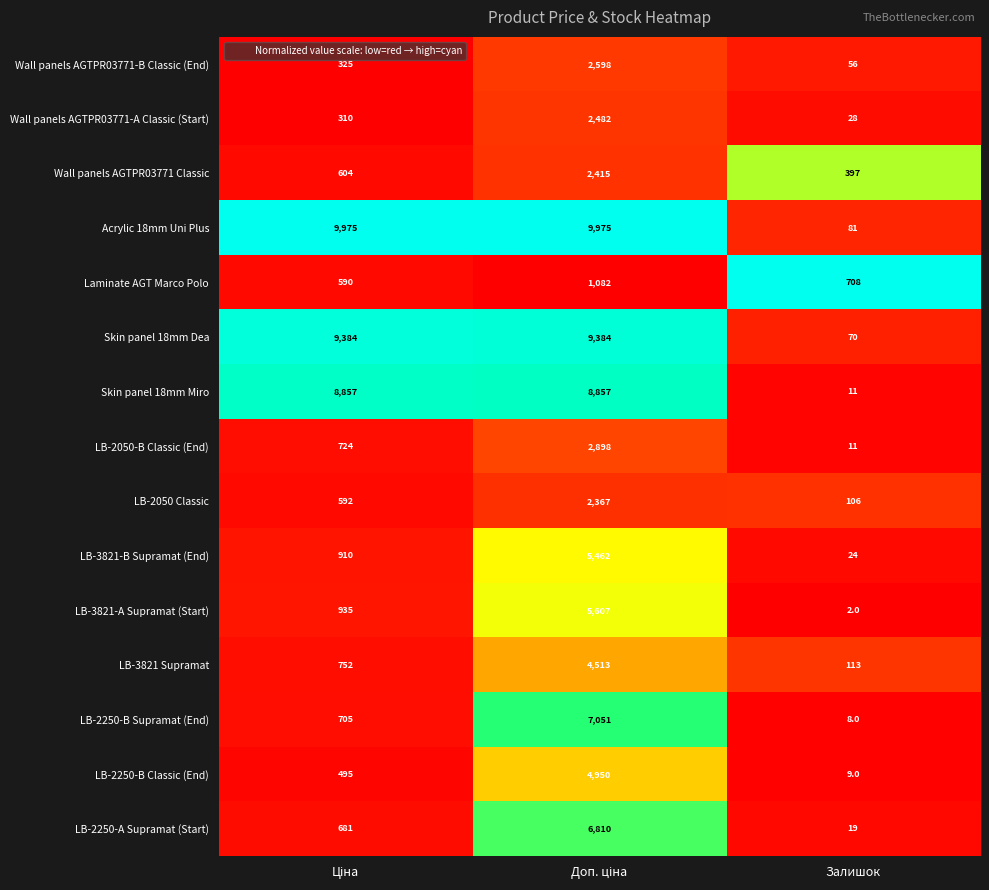

List the series in order of their peak value, lowest first.

Laminate AGT Marco Polo, LB-2050 Classic, Wall panels AGTPR03771 Classic, Wall panels AGTPR03771-A Classic (Start), Wall panels AGTPR03771-B Classic (End), LB-2050-B Classic (End), LB-3821 Supramat, LB-2250-B Classic (End), LB-3821-B Supramat (End), LB-3821-A Supramat (Start), LB-2250-A Supramat (Start), LB-2250-B Supramat (End), Skin panel 18mm Miro, Skin panel 18mm Dea, Acrylic 18mm Uni Plus